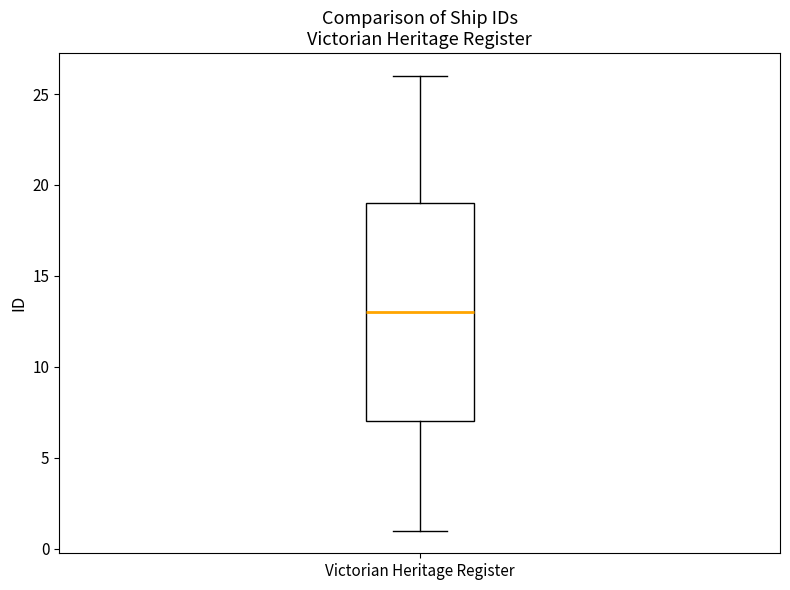

Read this box plot against the y-axis: the position of the median line, the range covered by the box, and the ends of both whiskers. The values are not printed on the chart, so give them approximately, as read against the axis.

median 13, box 7 to 19, whiskers 1 to 26